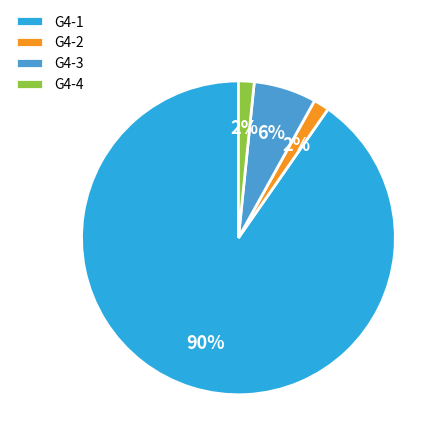

True or false: G4-3 accounts for 1% of the total.

False